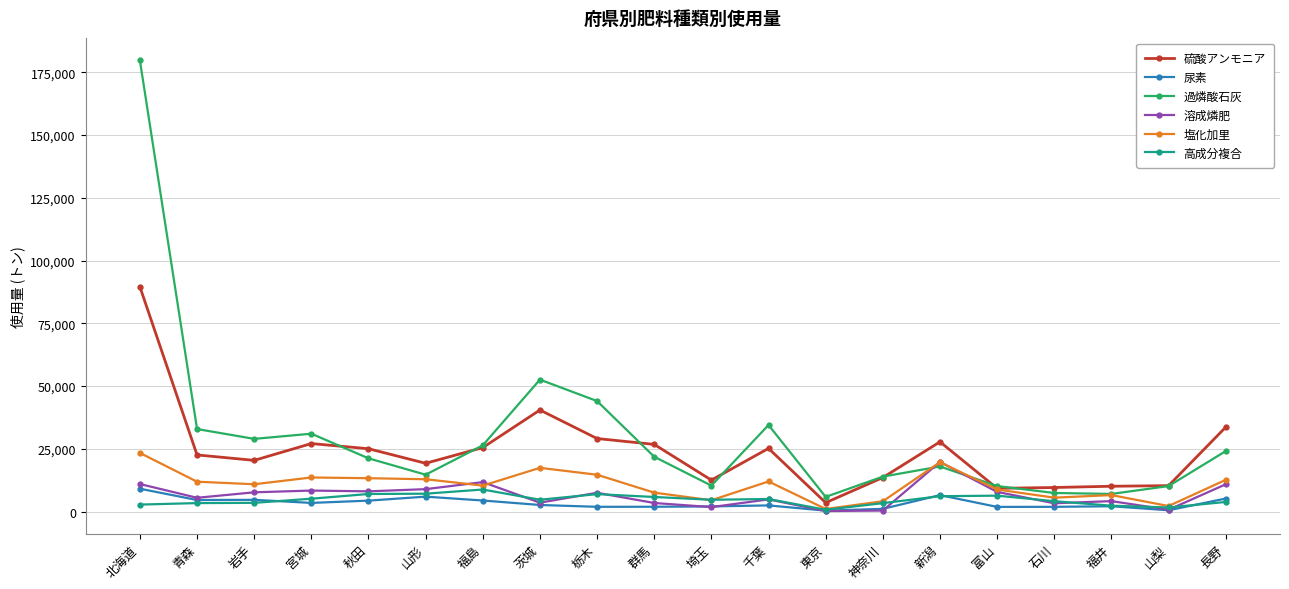

Between 埼玉 and 新潟, which series saw the biggest shift?

溶成燐肥